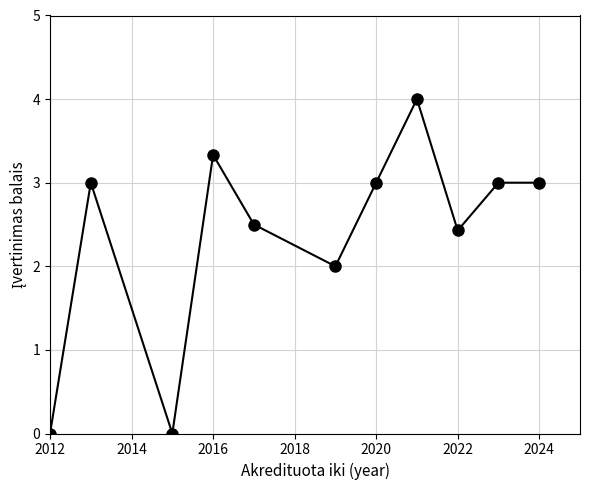

What is the difference between the maximum and minimum values?

4.0